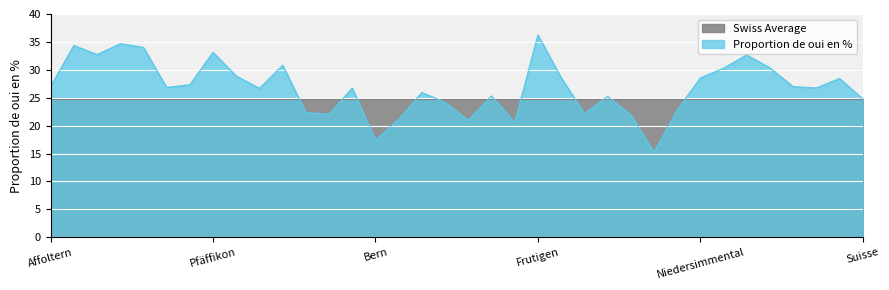

What is the change in value from Zürich to Büren?

+3.6